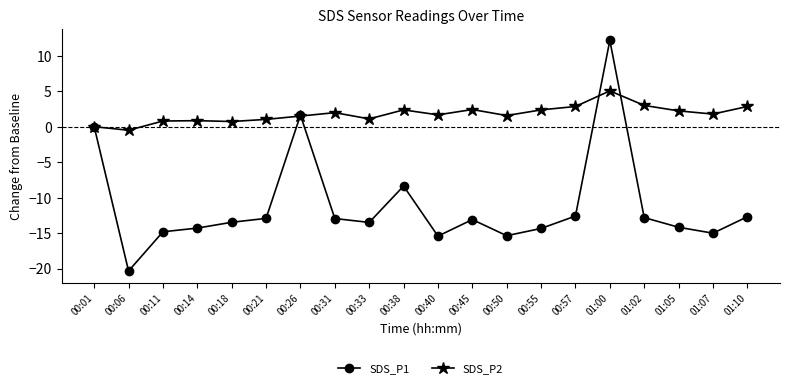

After their last crossing, which series has the higher values: SDS_P2 or SDS_P1?

SDS_P2